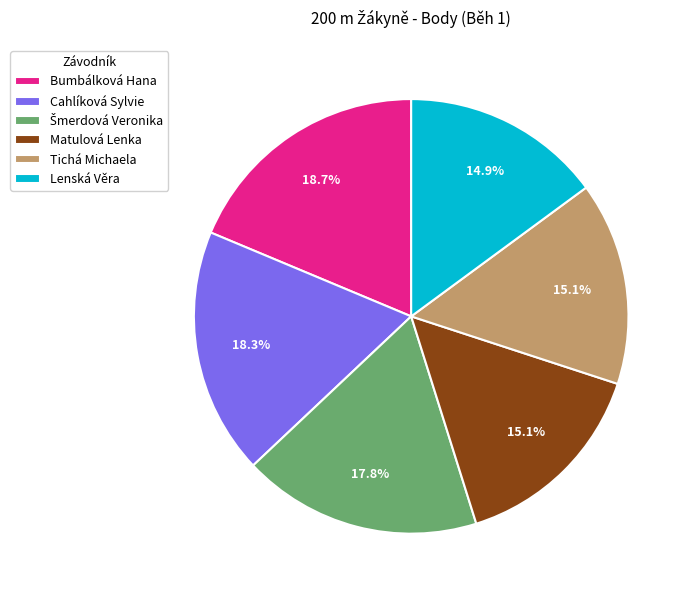

How many slices are in this pie chart?

6